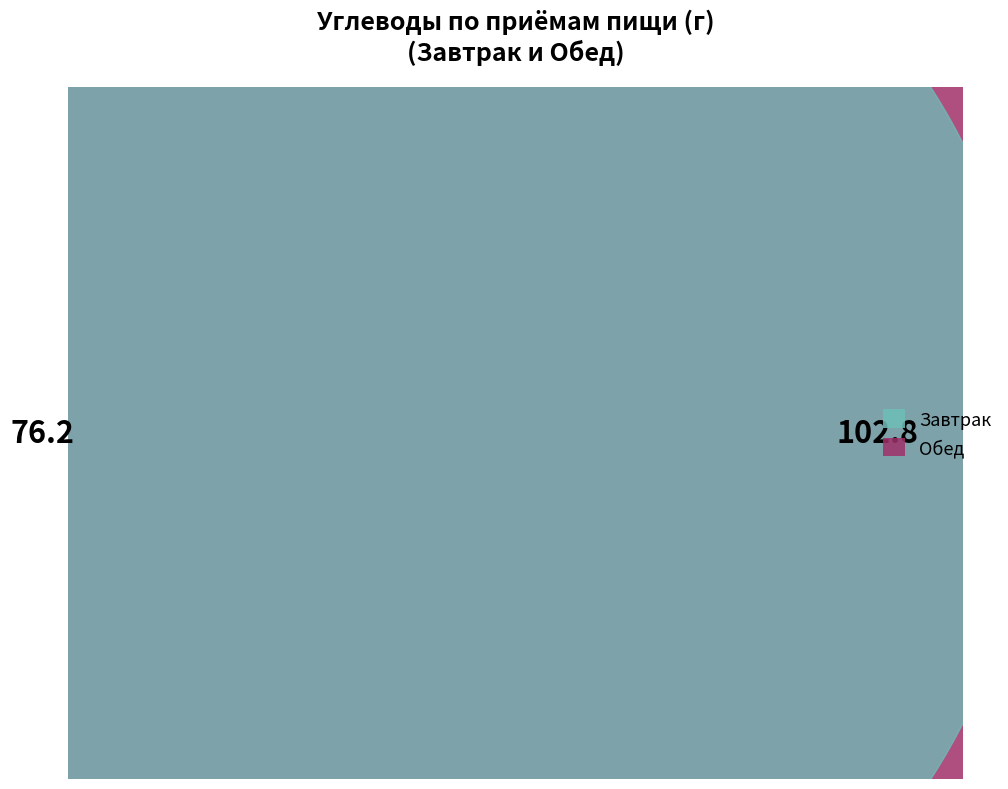

To the nearest percent, what is the difference between the largest and smallest slice percentages?

18%